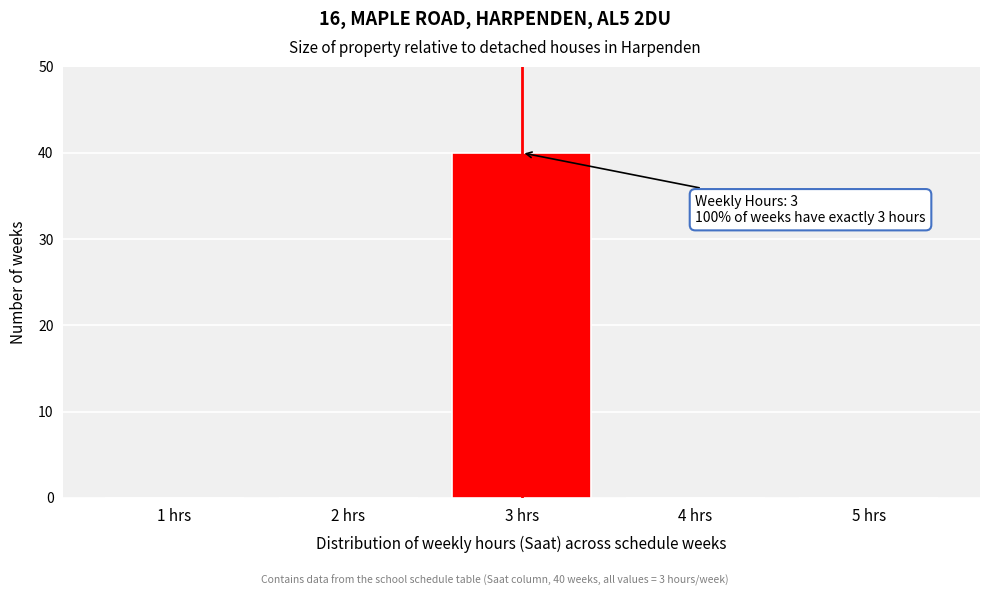

Which range on the x-axis has the tallest bar?

2.5 to 3.5